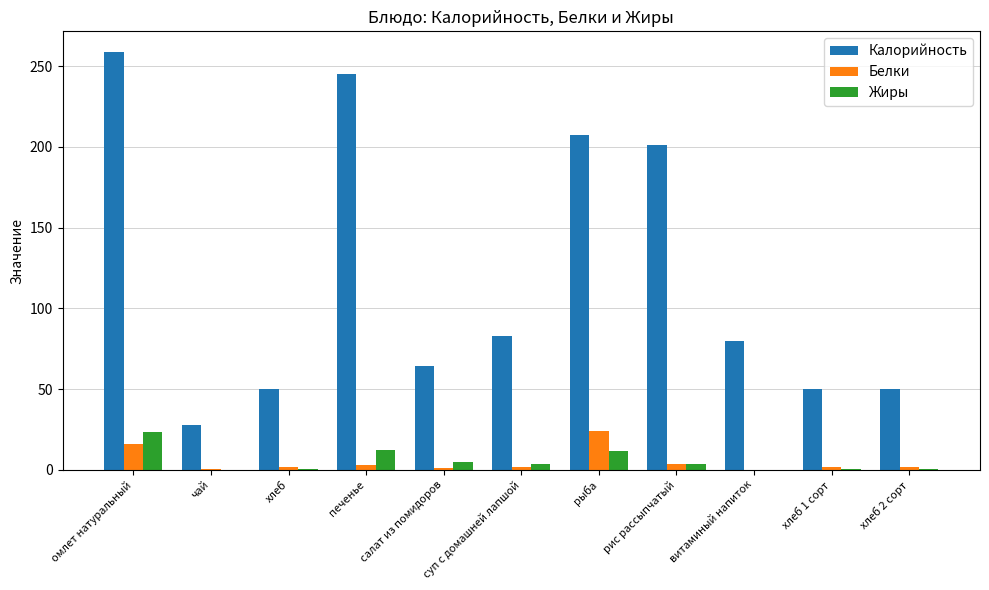

Between омлет натуральный and рис рассыпчатый, which series saw the biggest shift?

Калорийность